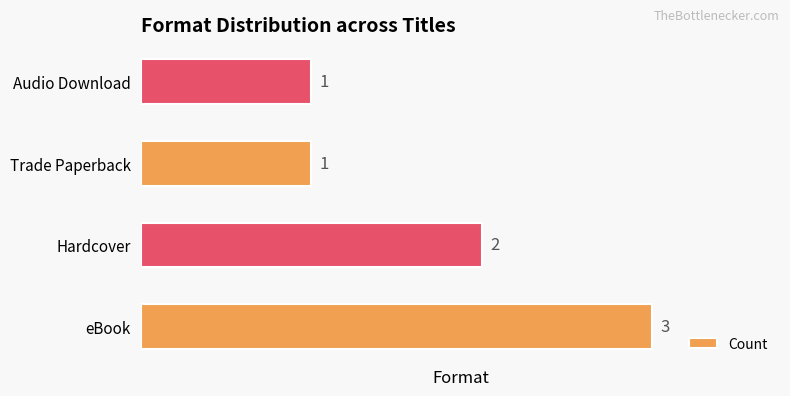

What is the ratio of the value at Audio Download to the value at eBook?

0.3